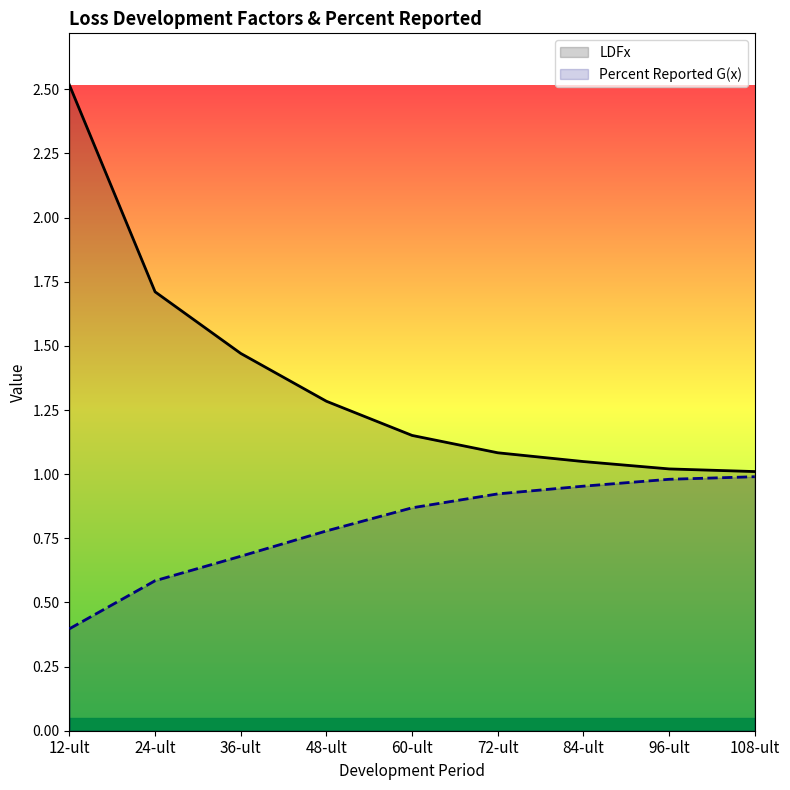

What is the difference between the LDFx values at 108-ult and 12-ult?

1.5